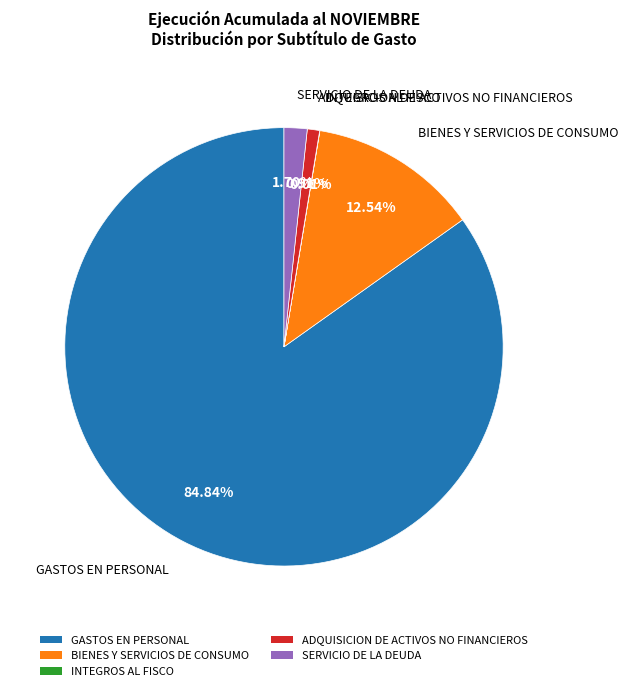

Combined, do GASTOS EN PERSONAL and BIENES Y SERVICIOS DE CONSUMO account for over 50%?

Yes